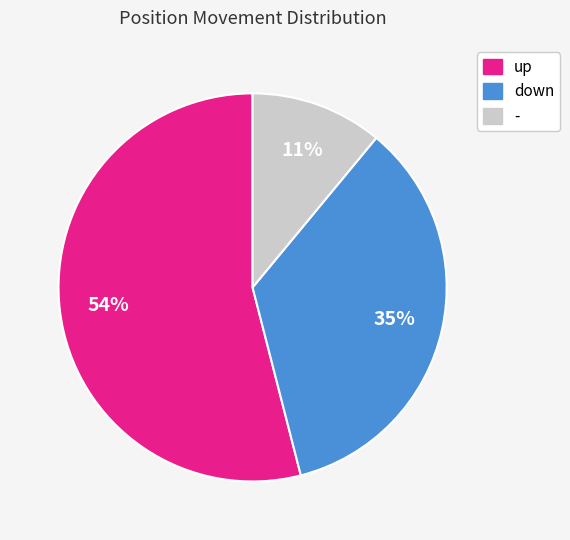

What is the smallest slice in the pie chart?

-